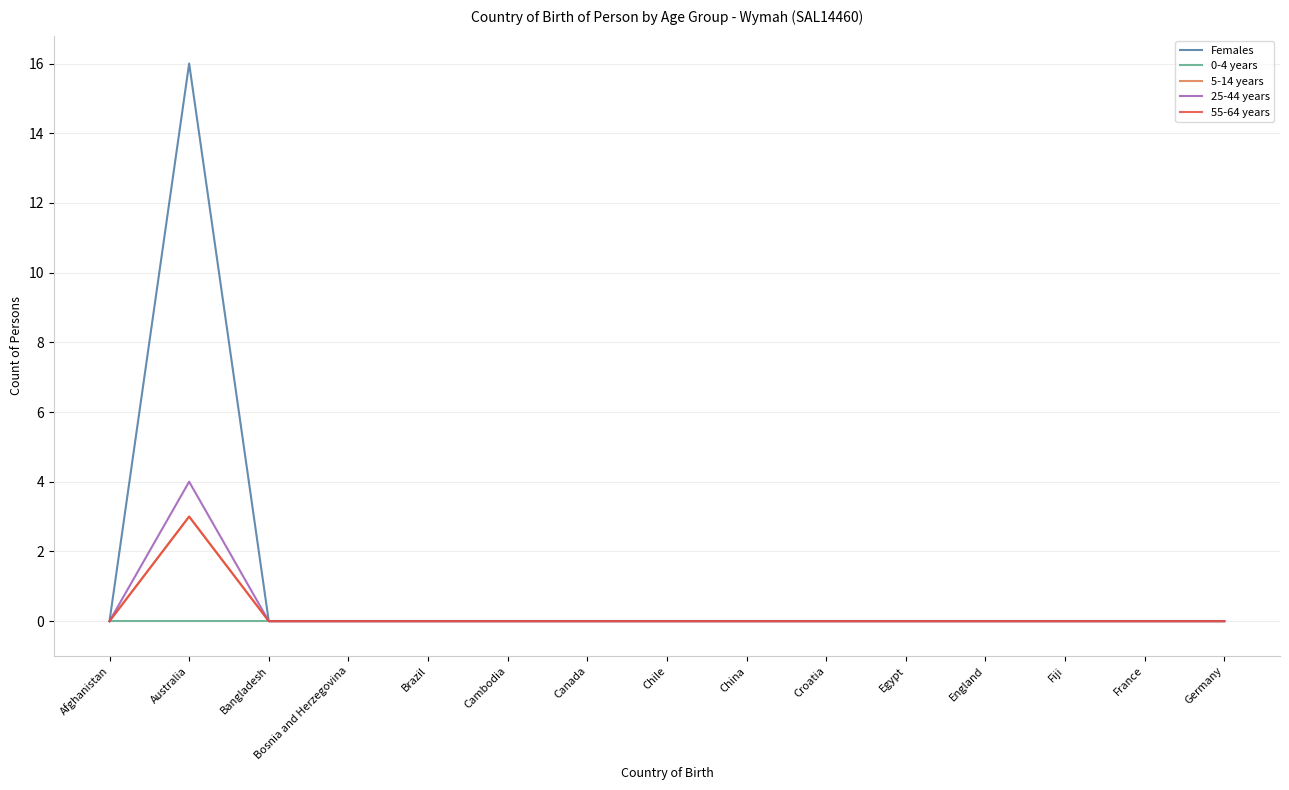

True or false: 5-14 years has a value of 3 at Australia.

True